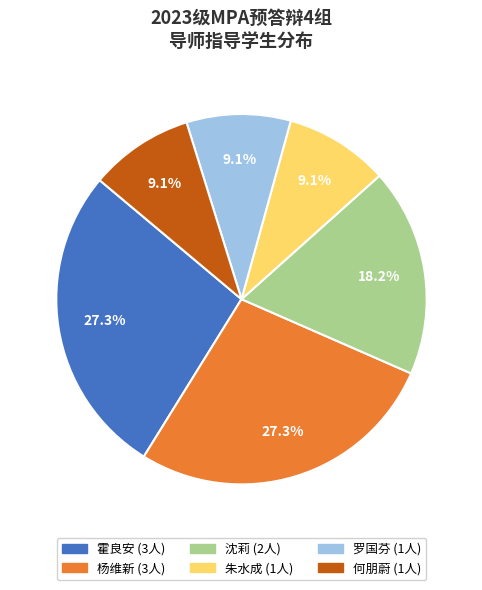

To the nearest percent, what is the difference between the 沈莉 and 何朋蔚 slice percentages?

9%